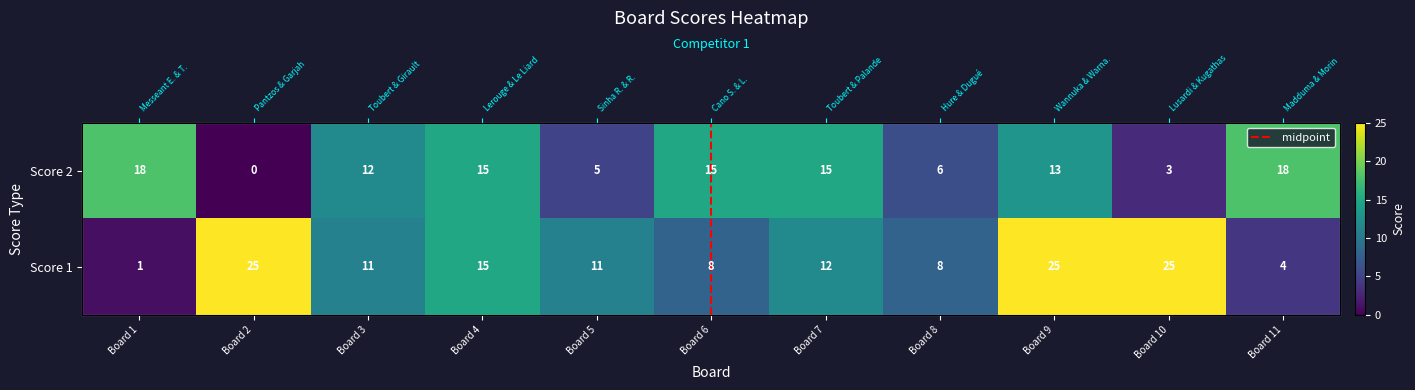

The Score 1 series shows 25 at Board 10. True or false?

True